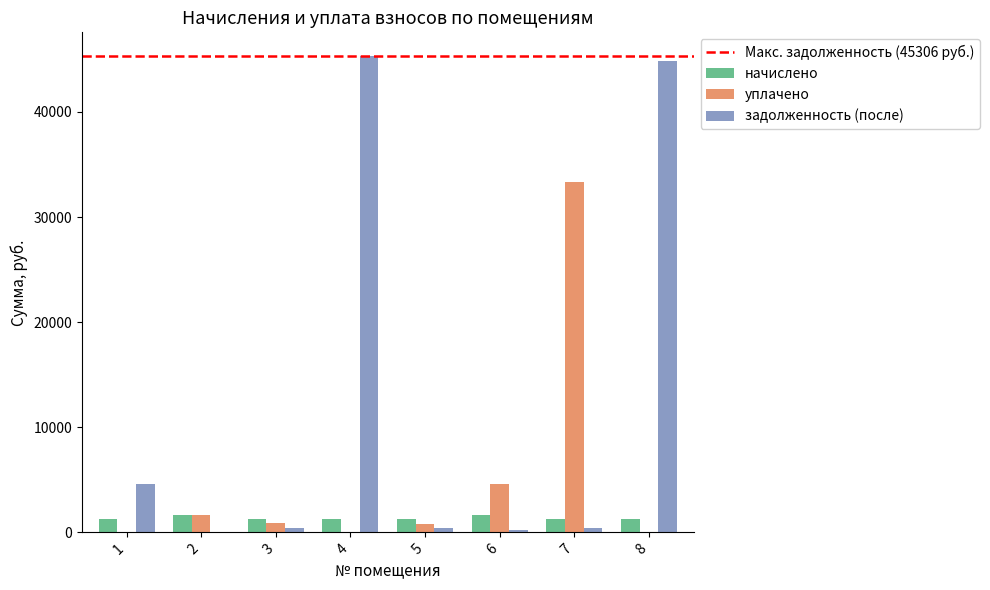

Is the value of уплачено at 6 greater than the value of начислено at 2?

Yes